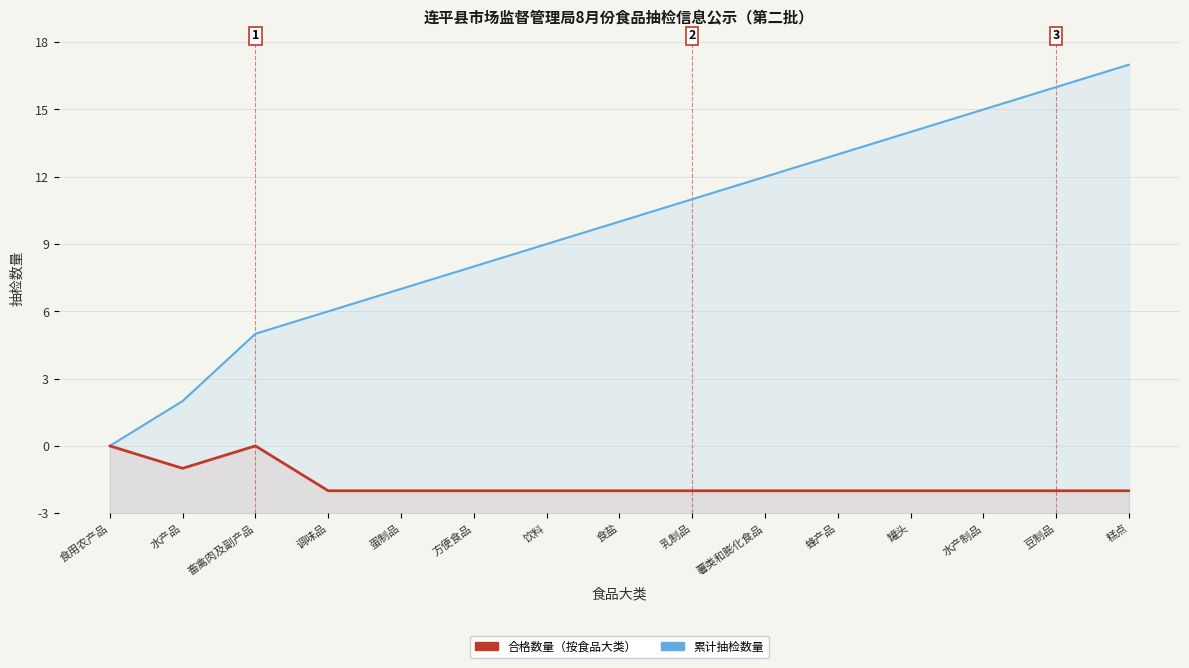

Read the 合格数量（按食品大类） value at 方便食品.

1